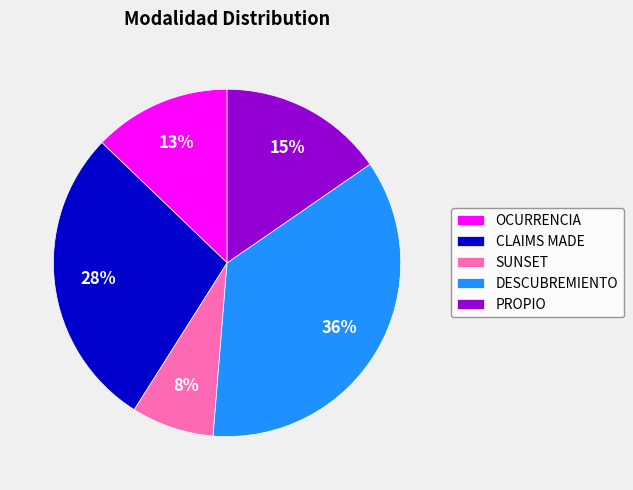

Which slice is the largest?

DESCUBREMIENTO